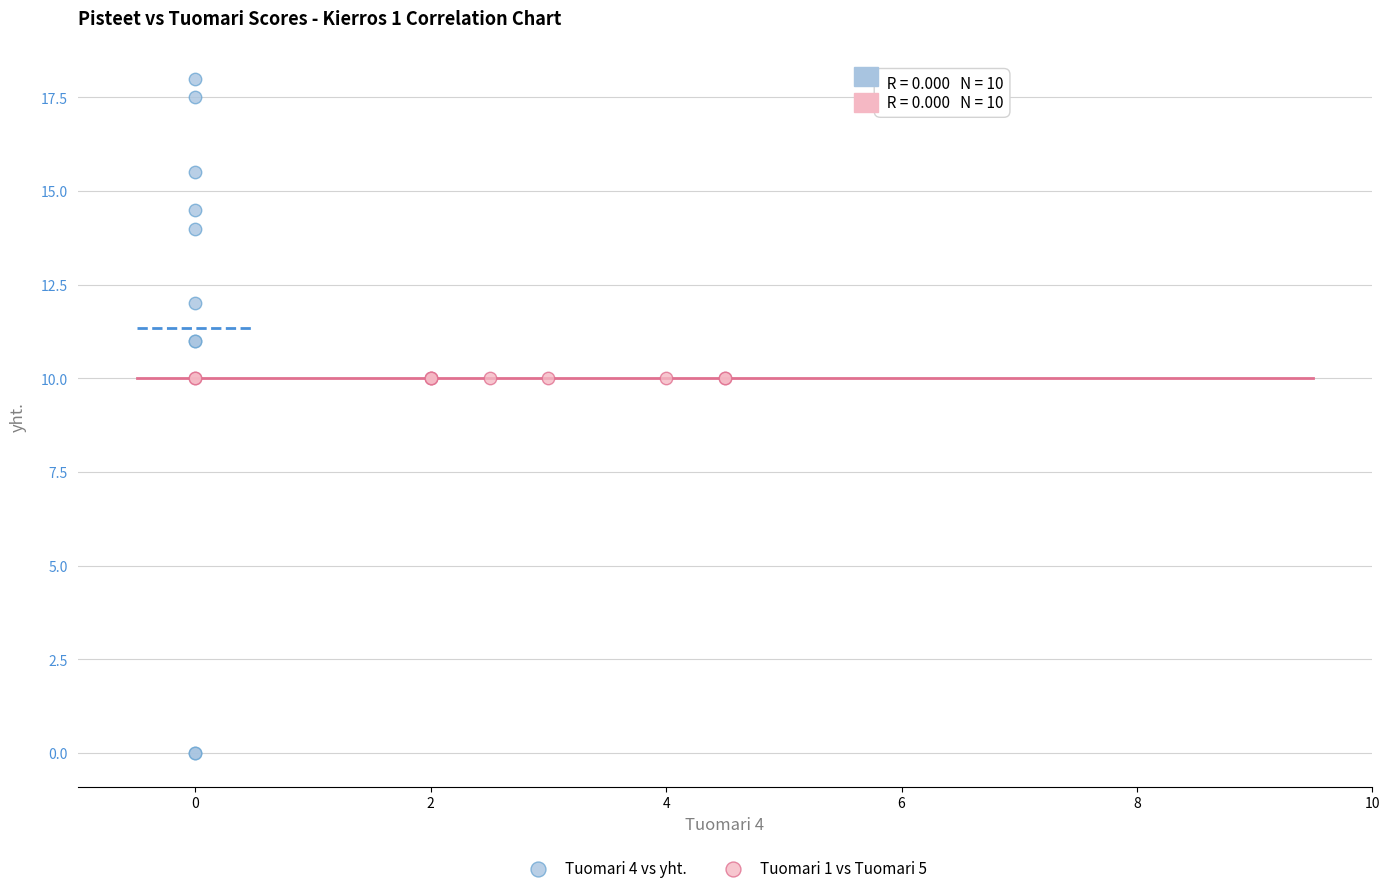

Which series reaches the minimum Y coordinate?

Tuomari 4 vs yht.